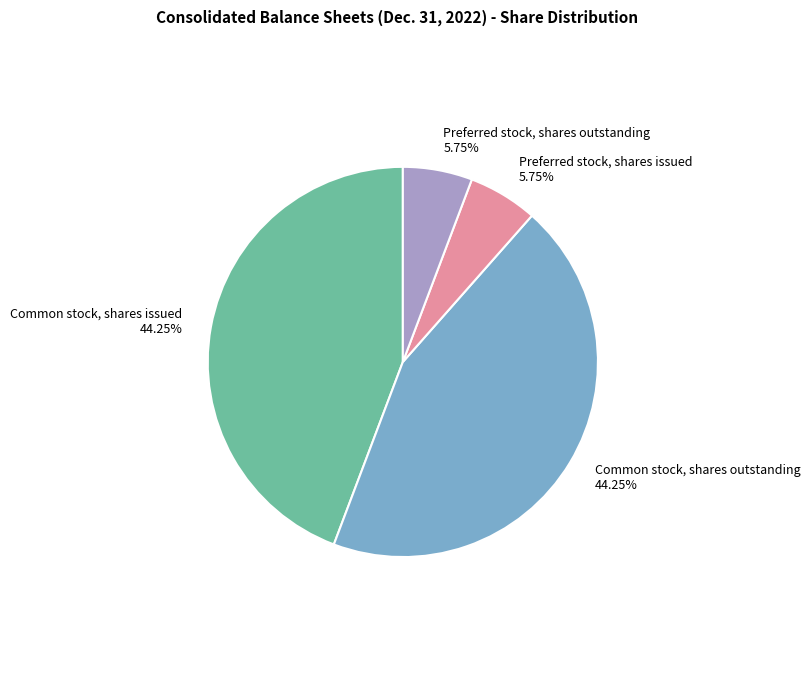

Combined, what portion of the pie is Preferred stock, shares issued and Preferred stock, shares outstanding?

11.5%